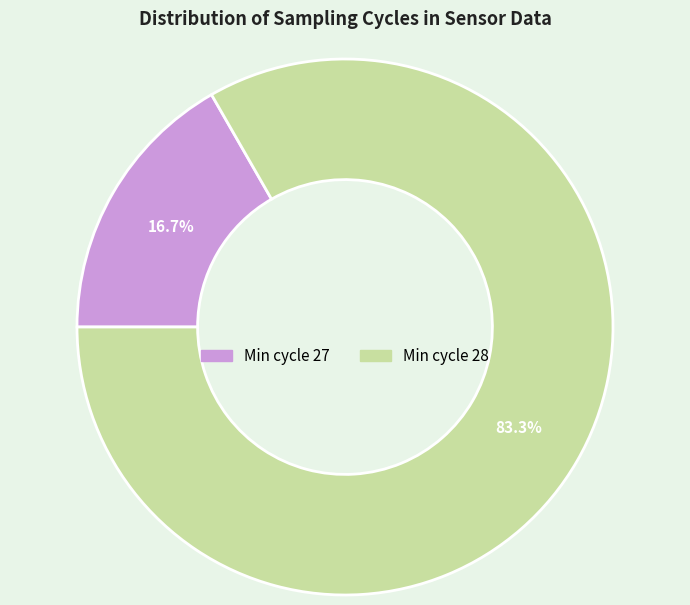

What is the total percentage of Min cycle 28 and Min cycle 27?

100.0%